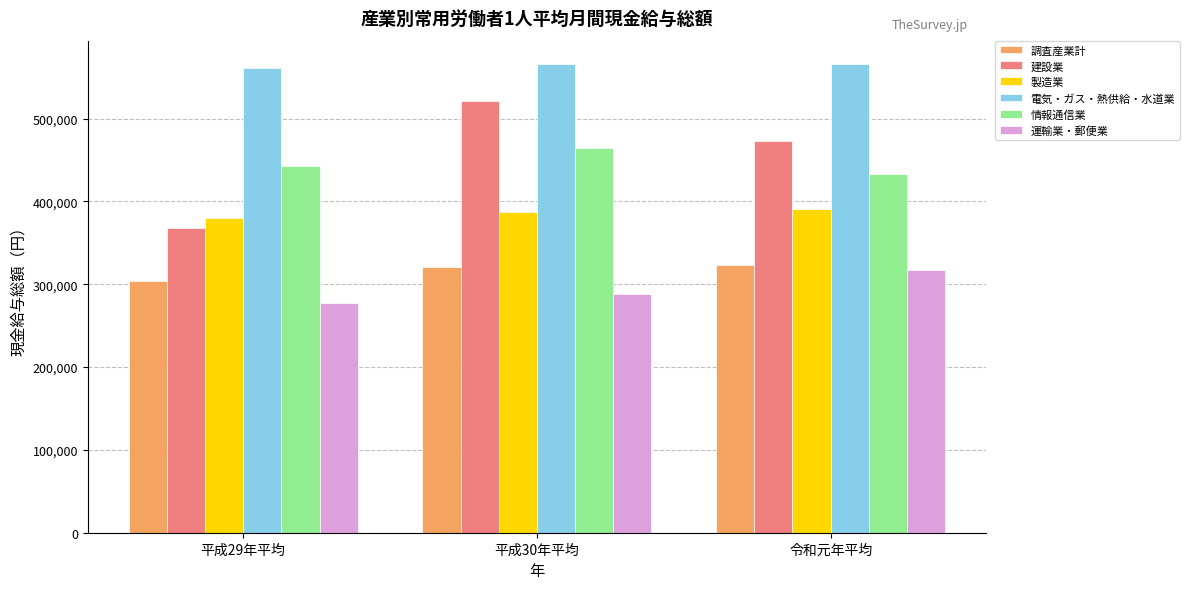

Are the bars horizontal?

No